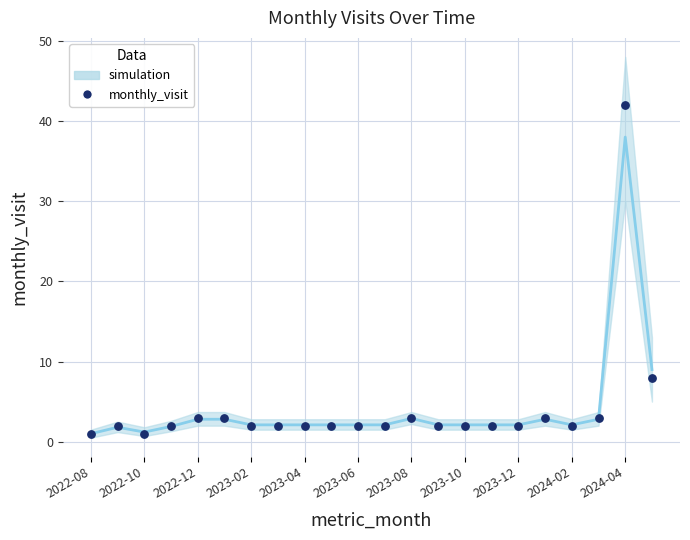

What is the range of Y values (max minus min)?

41